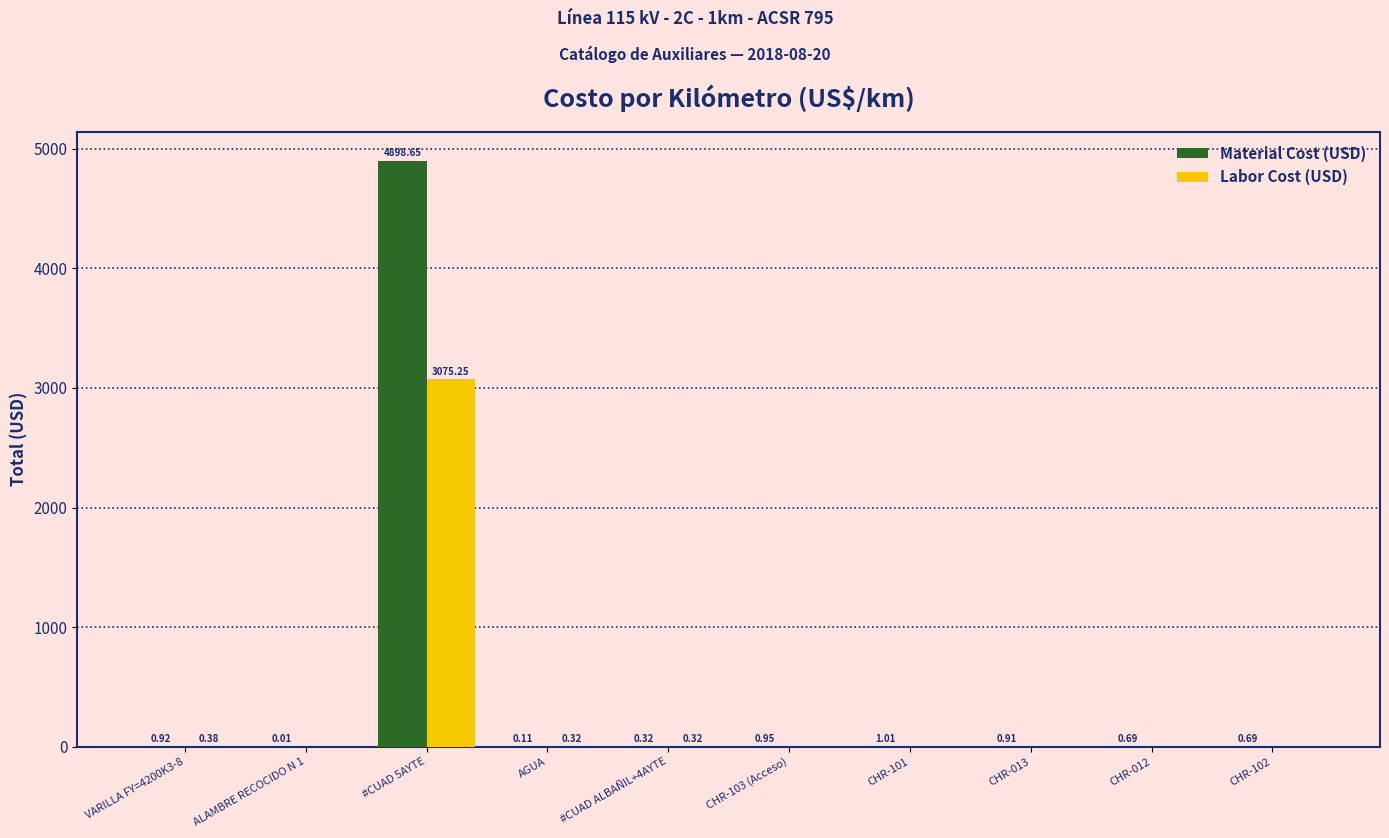

What is the sum of all Material Cost (USD) values?

4904.3